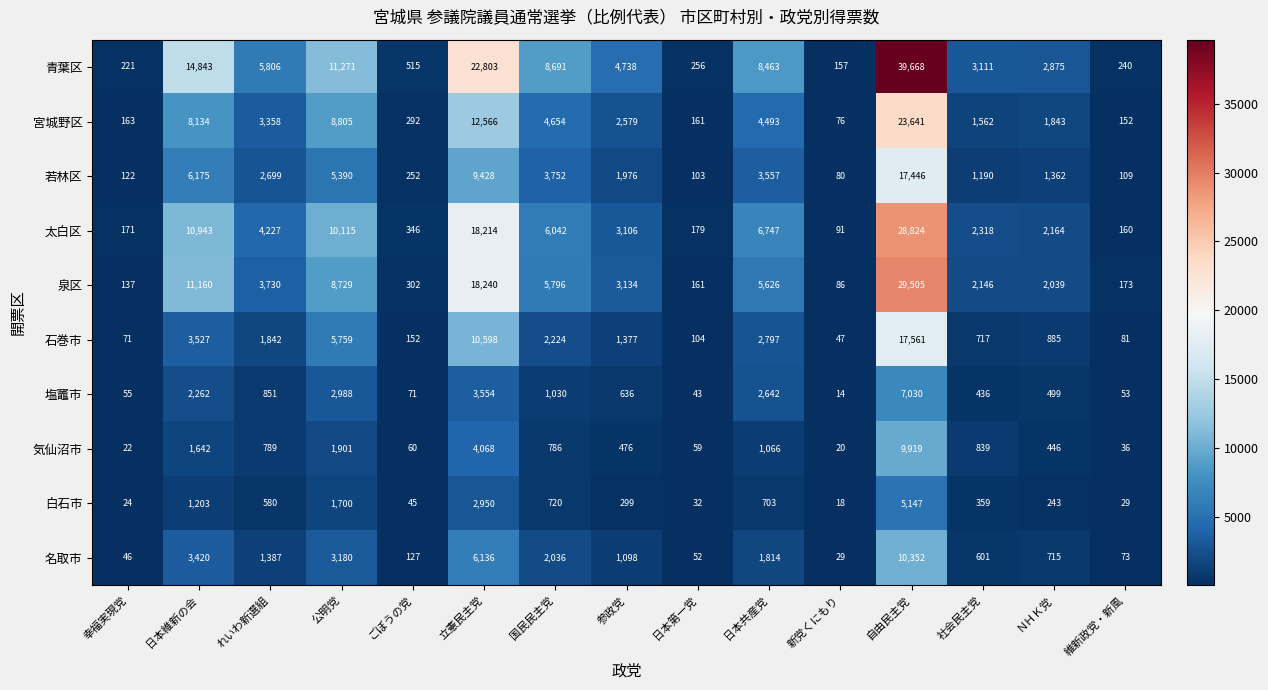

At which category does the chart reach its peak across all series?

自由民主党